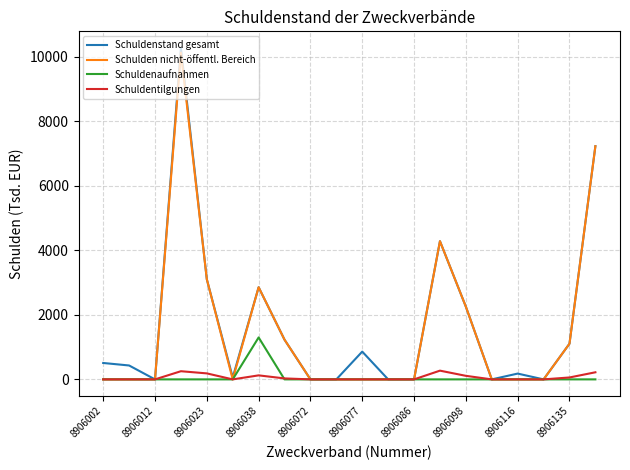

Which series has the largest range (max minus min)?

Schuldenstand gesamt